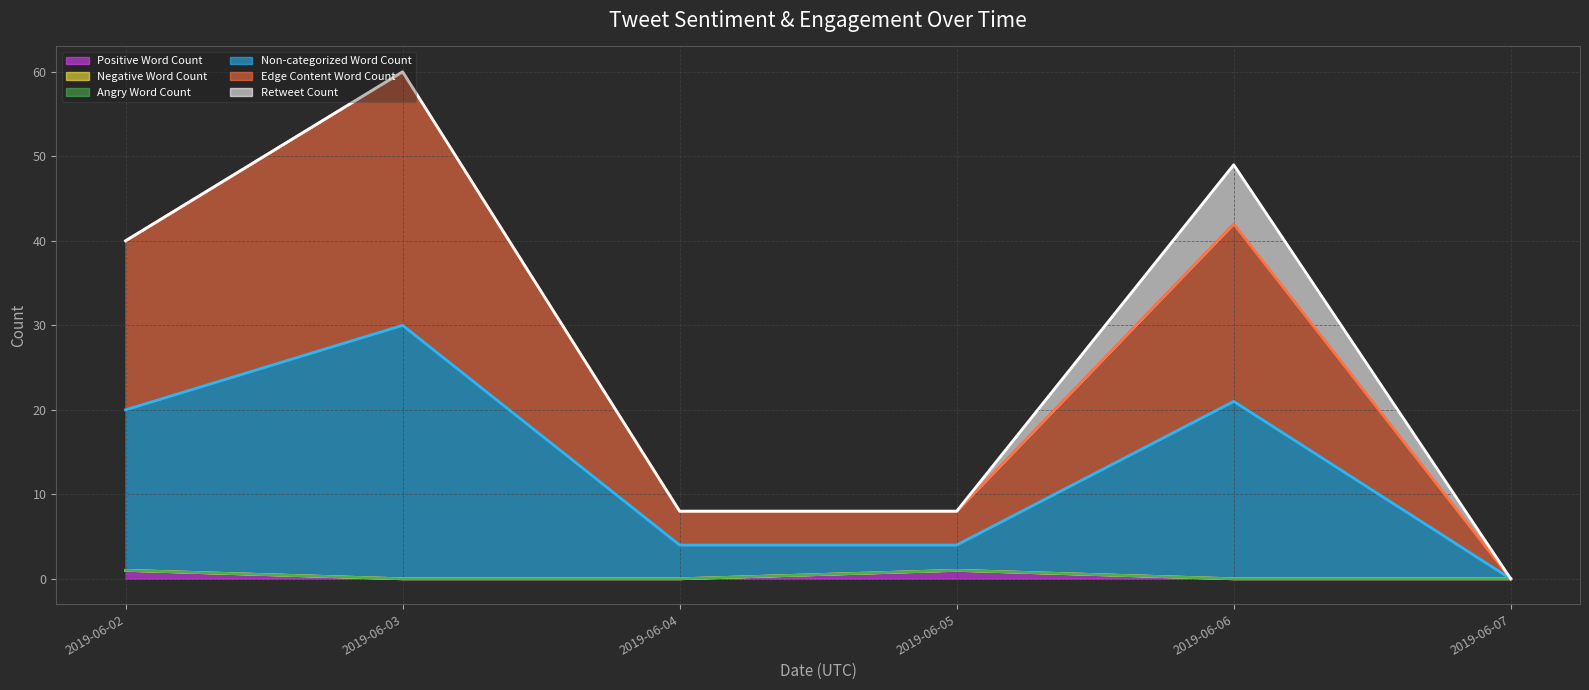

Which series has the largest range (max minus min)?

Edge Content Word Count (line)